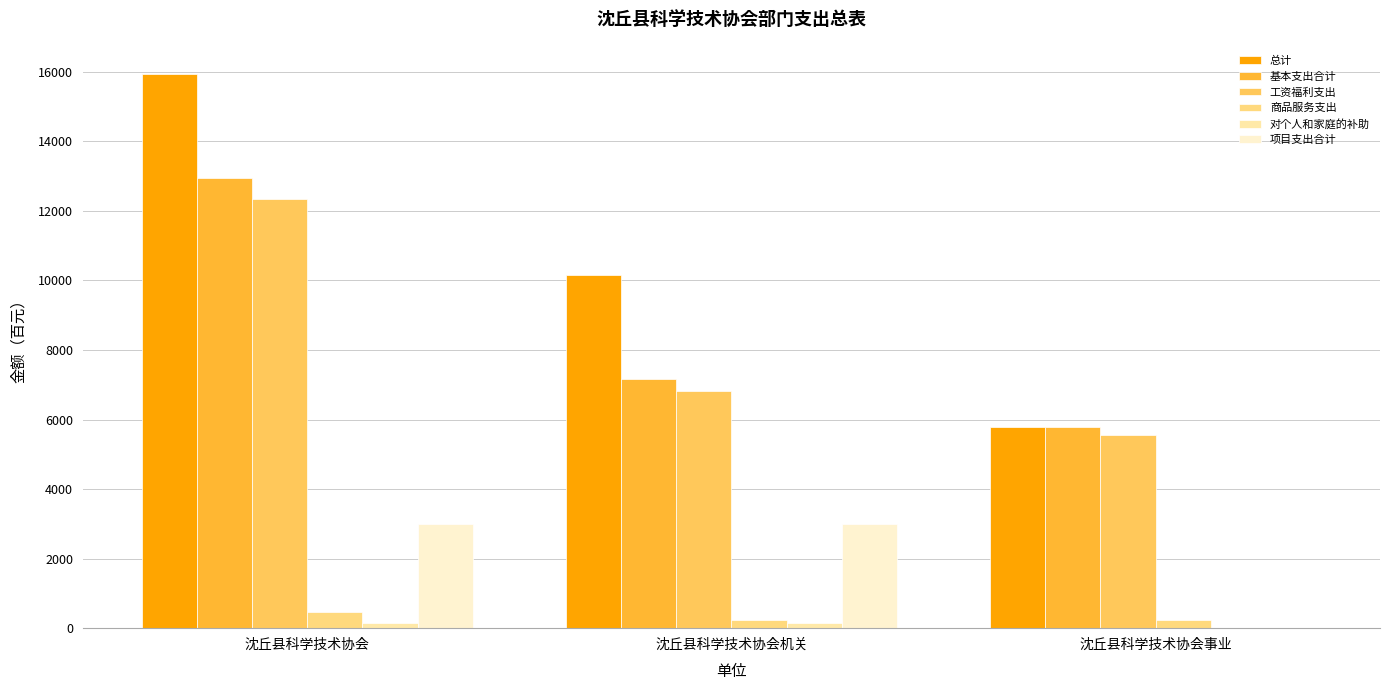

Where is 总计 nearest to the value 10868?

沈丘县科学技术协会机关